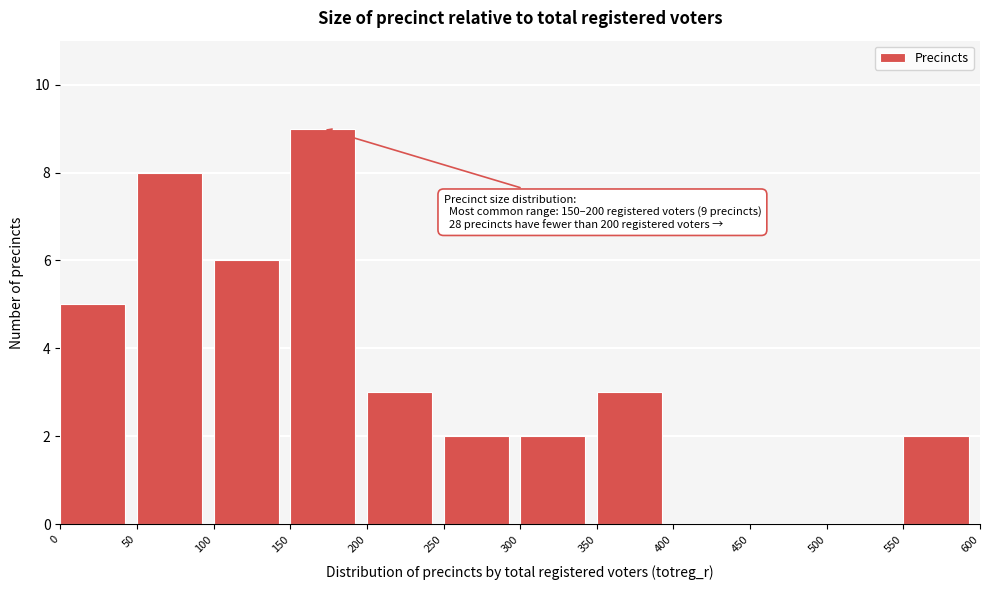

Which range on the x-axis has the tallest bar?

150 to 200